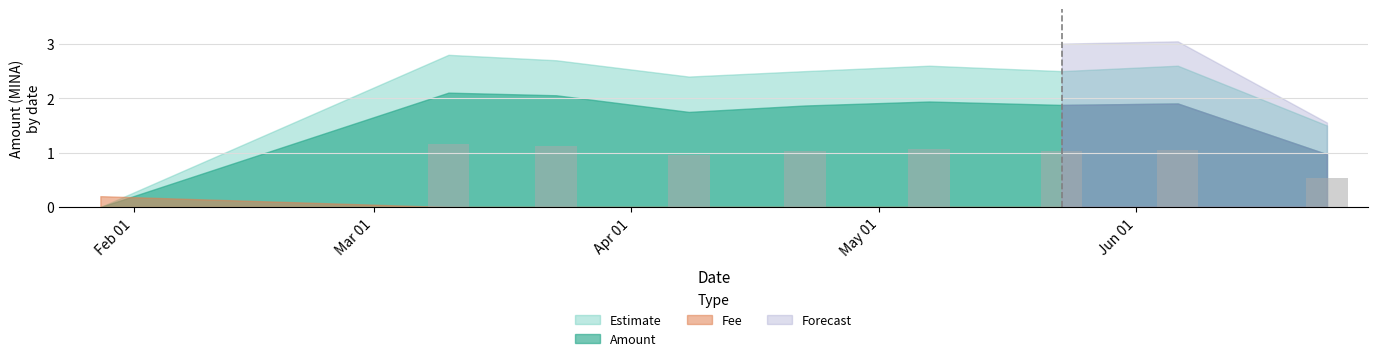

What is the sum of all values?

8.0